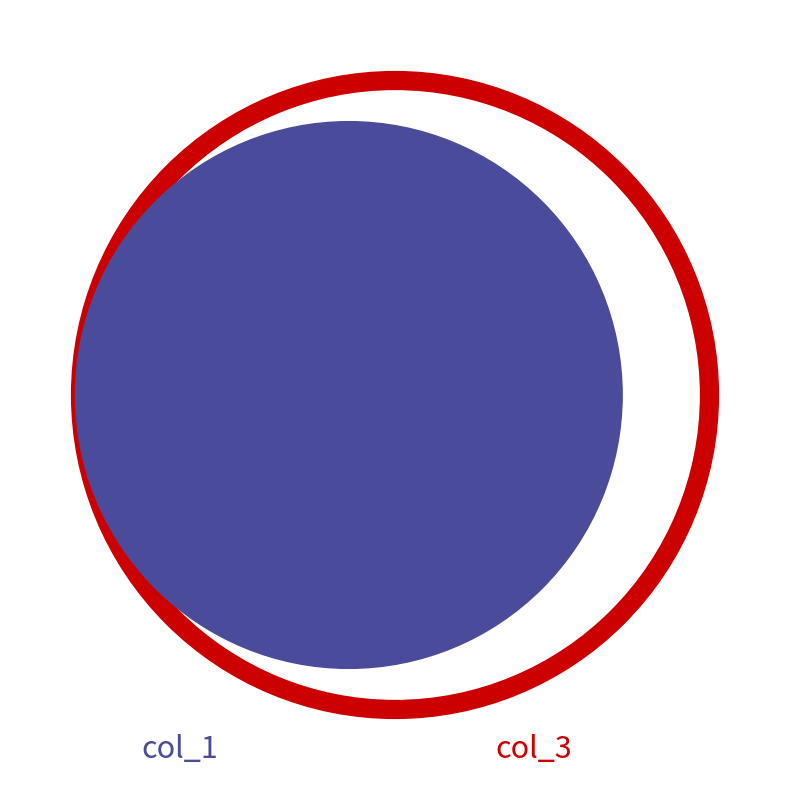

How much of the chart is everything except 1?

98.2%